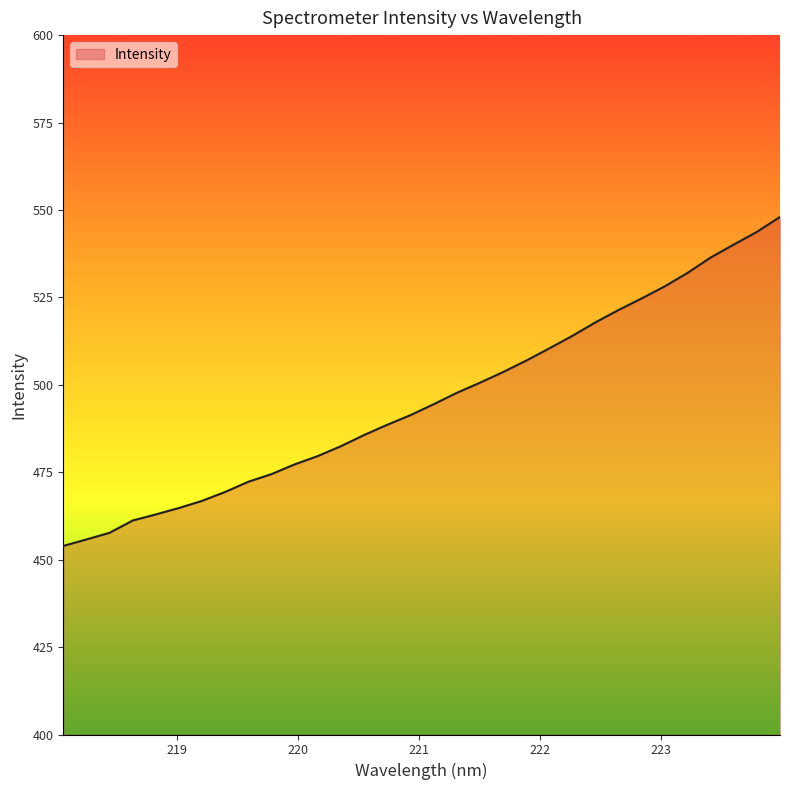

What is the minimum value shown in the chart?

453.9